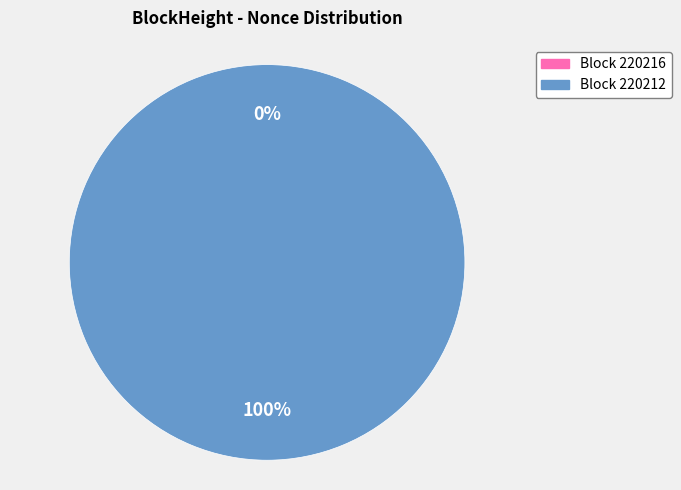

Is it true that 220216 is 6% of the pie?

False